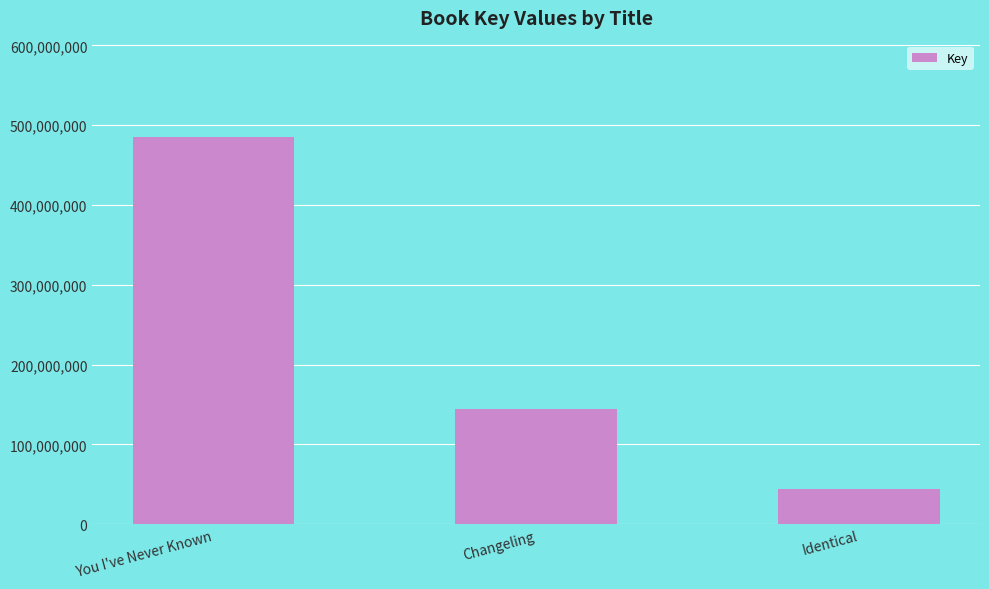

Which category has the lowest value across all series?

Identical